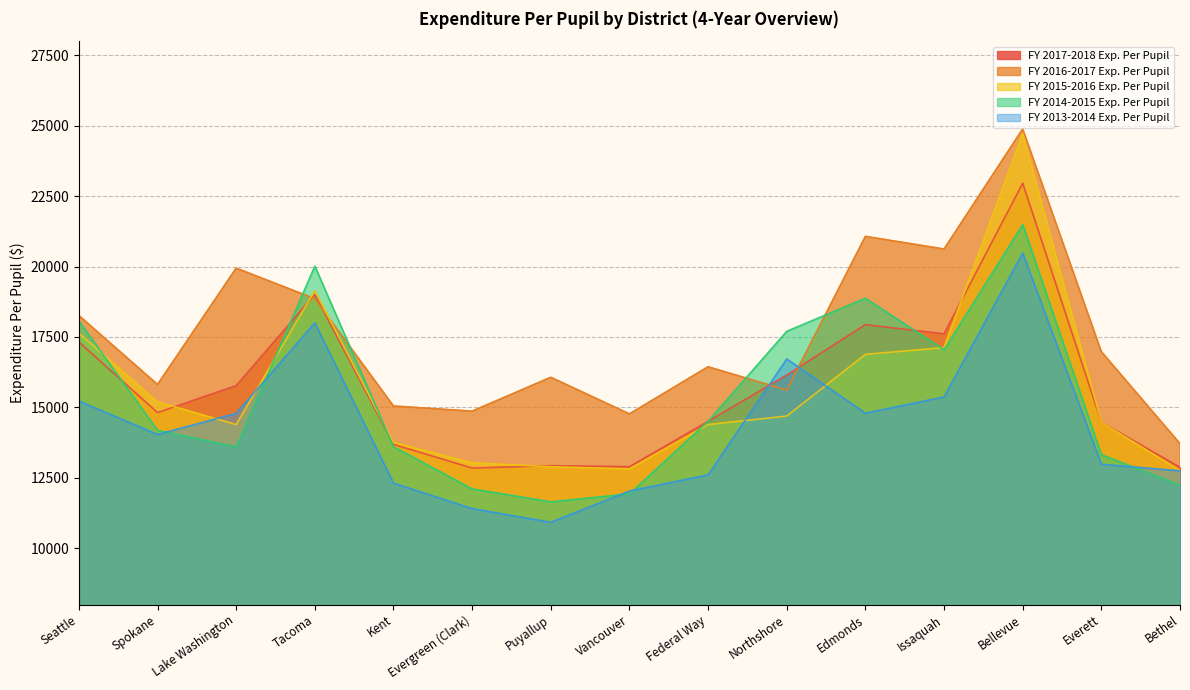

Which series has the widest spread of values?

FY 2015-2016 Exp. Per Pupil